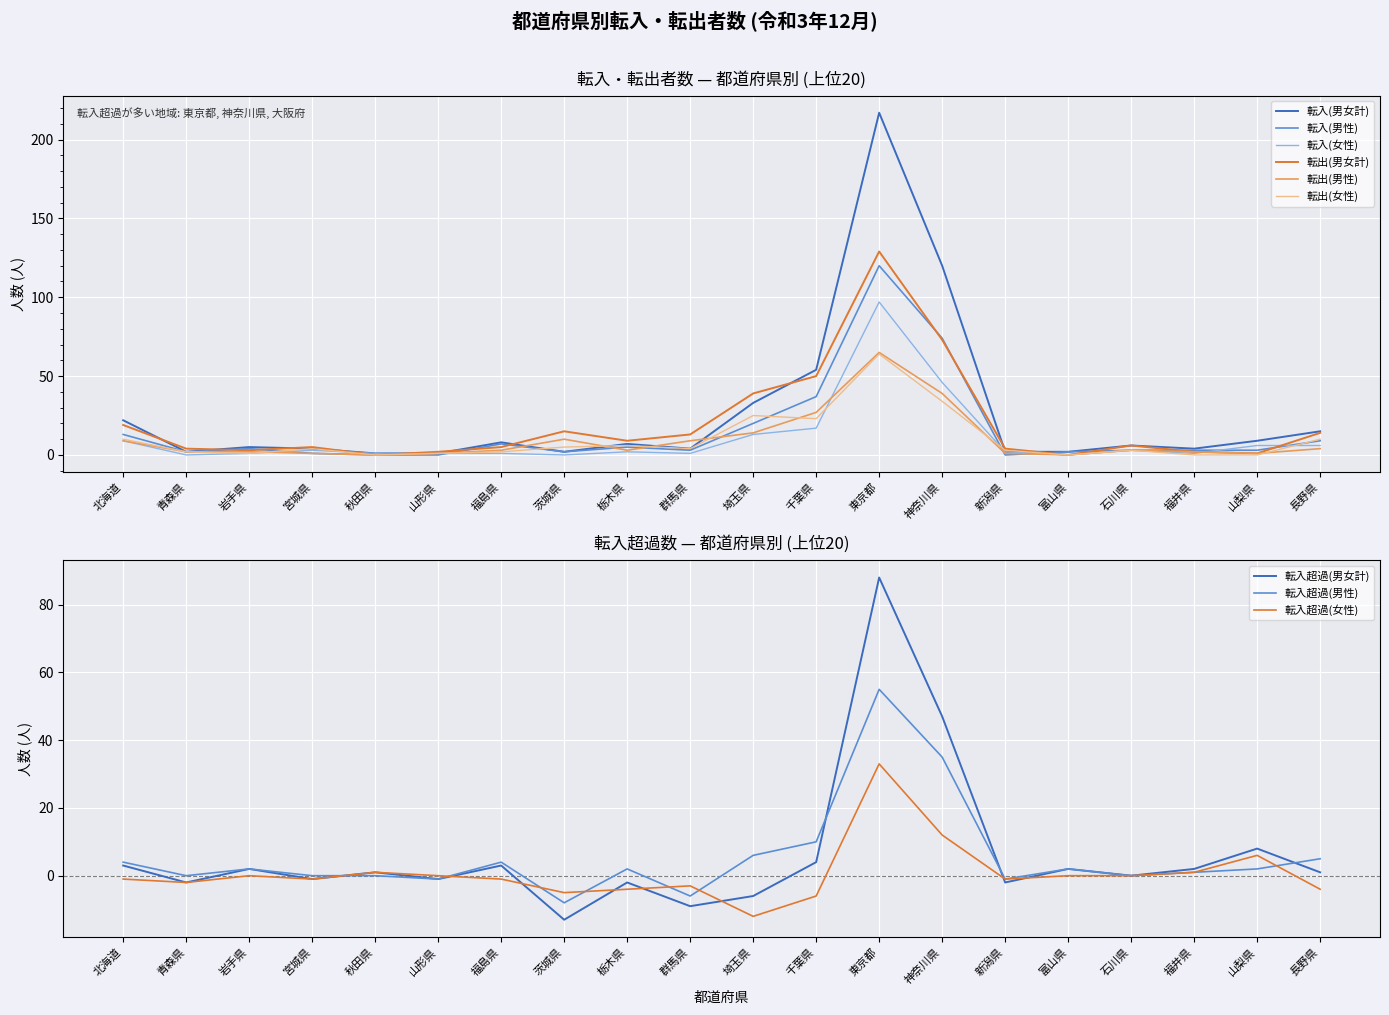

What is the value of the 転入(男女計) point at the 9th from the left?

7